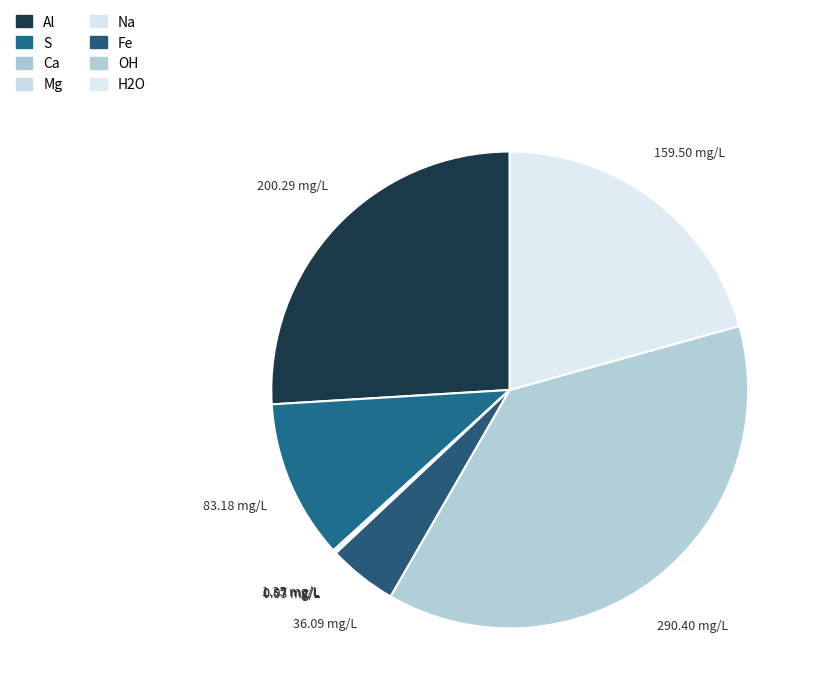

Does H2O represent more than half of the total?

No